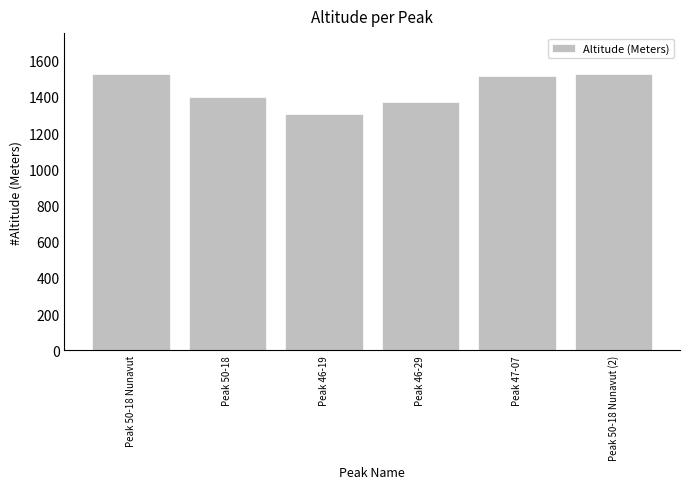

Between Peak 46-19 and Peak 50-18 Nunavut, which is larger?

Peak 50-18 Nunavut